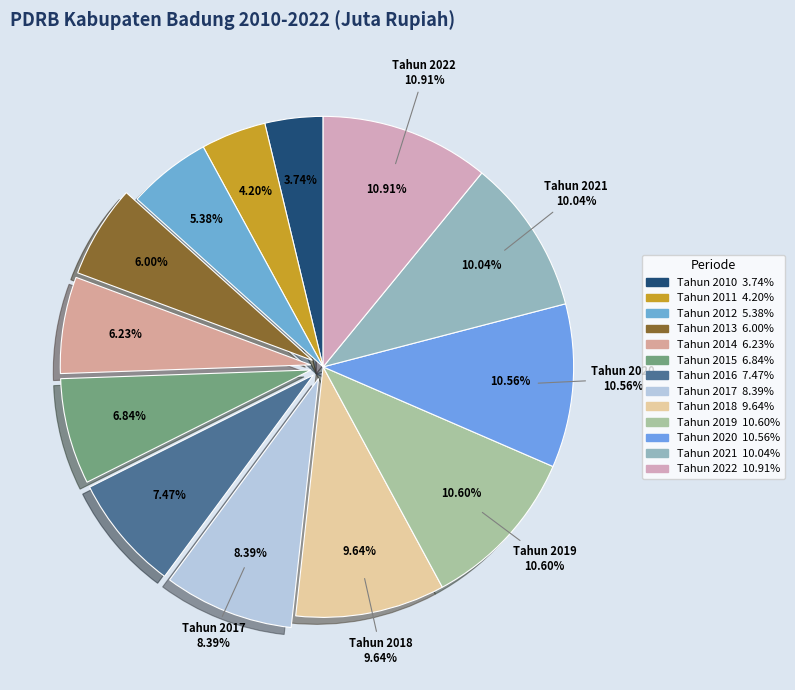

Is it true that Tahun 2016 is 20% of the pie?

False